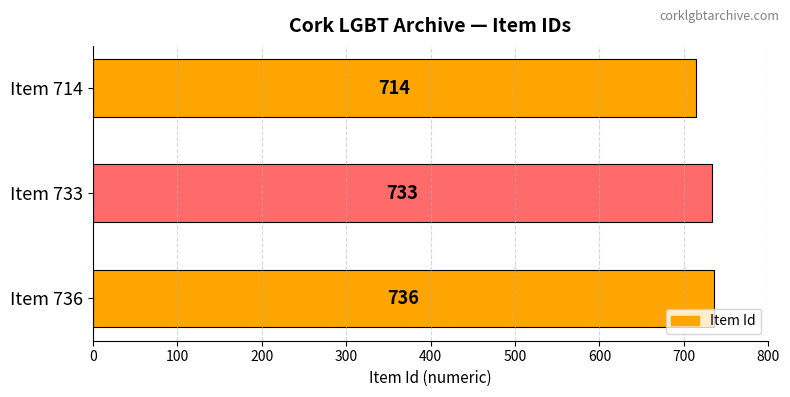

What is the difference between the maximum and minimum values?

22